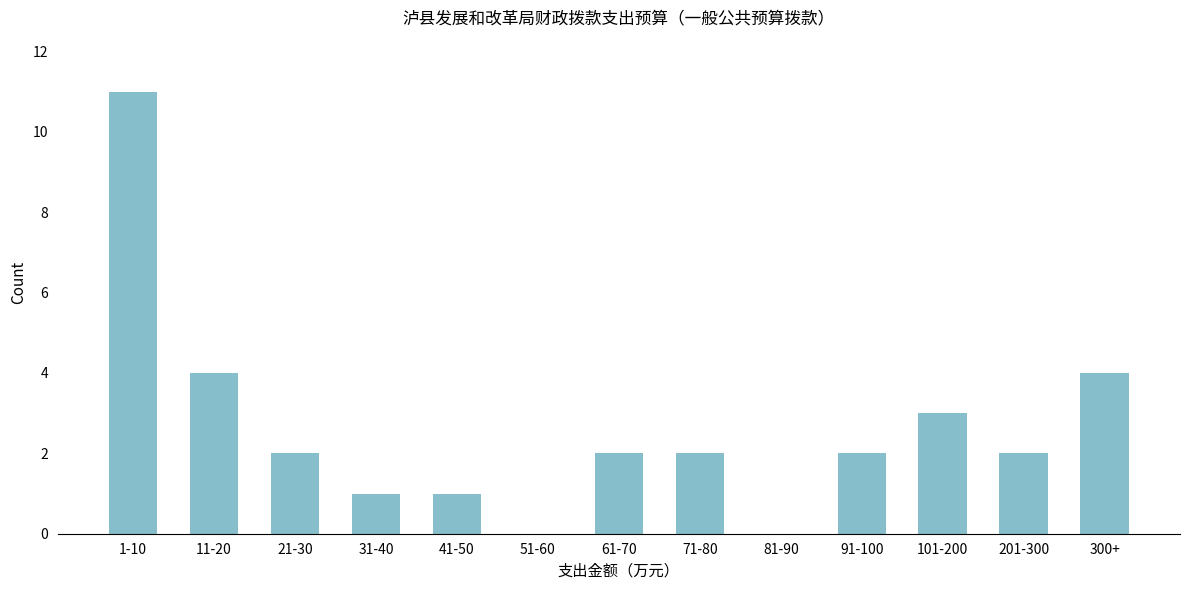

Reading right to left, what are all the values shown in this chart?

300+=4	201-300=2	101-200=3	91-100=2	81-90=0	71-80=2	61-70=2	51-60=0	41-50=1	31-40=1	21-30=2	11-20=4	1-10=11